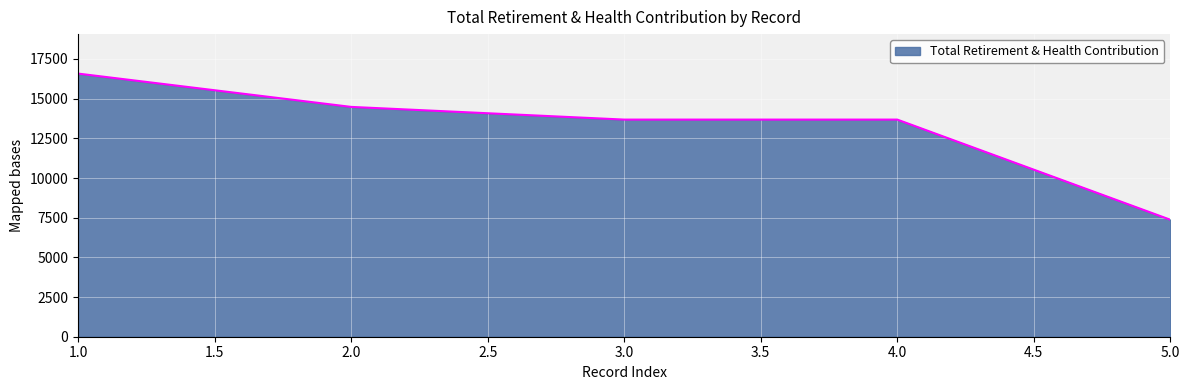

The value at 5.0 is 1927. True or false?

False